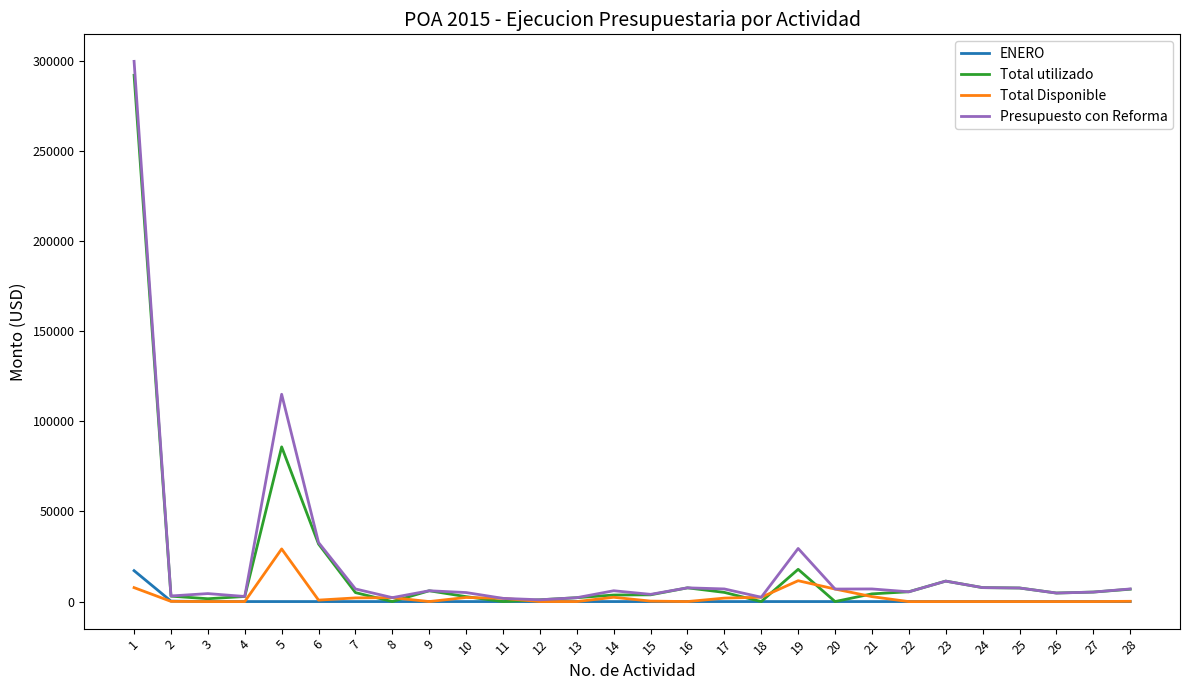

At which category is the sum across all series the highest?

1